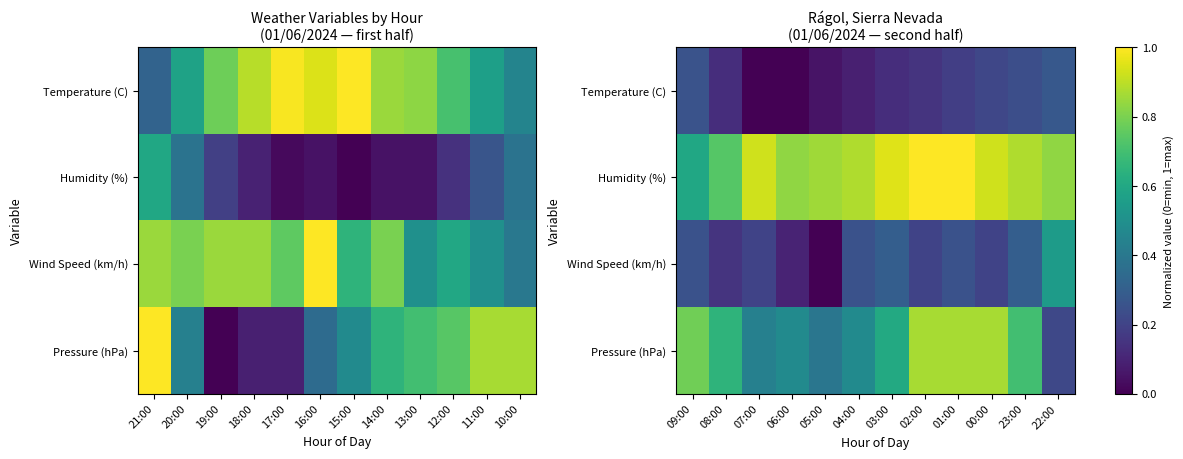

Count the Humidity (%) values in the range 0 to 1.

12